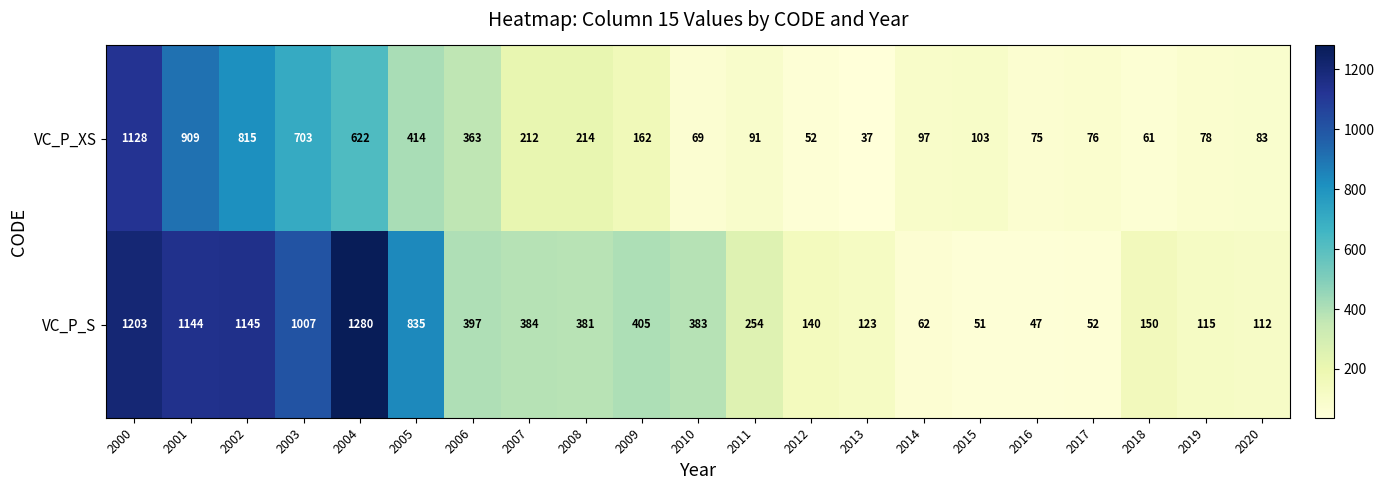

Which label corresponds to the smallest value in the chart?

2013